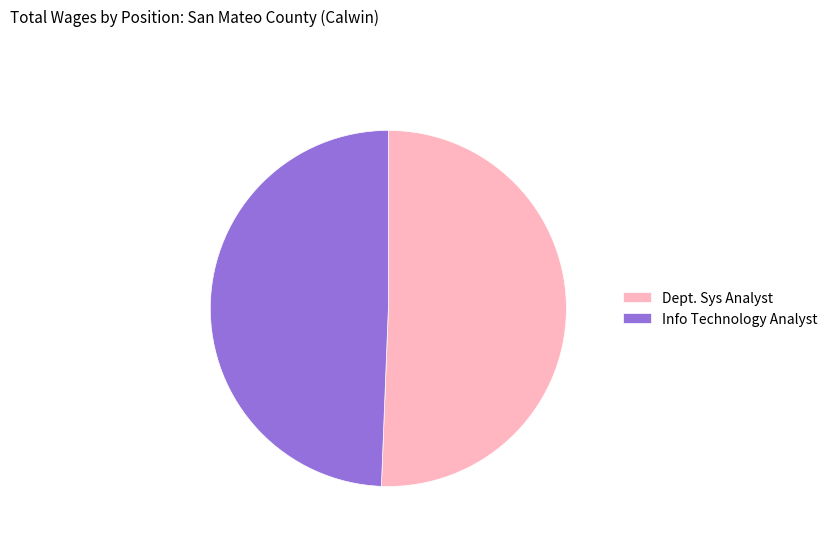

Which slice represents more than half of the pie?

Dept. Sys Analyst